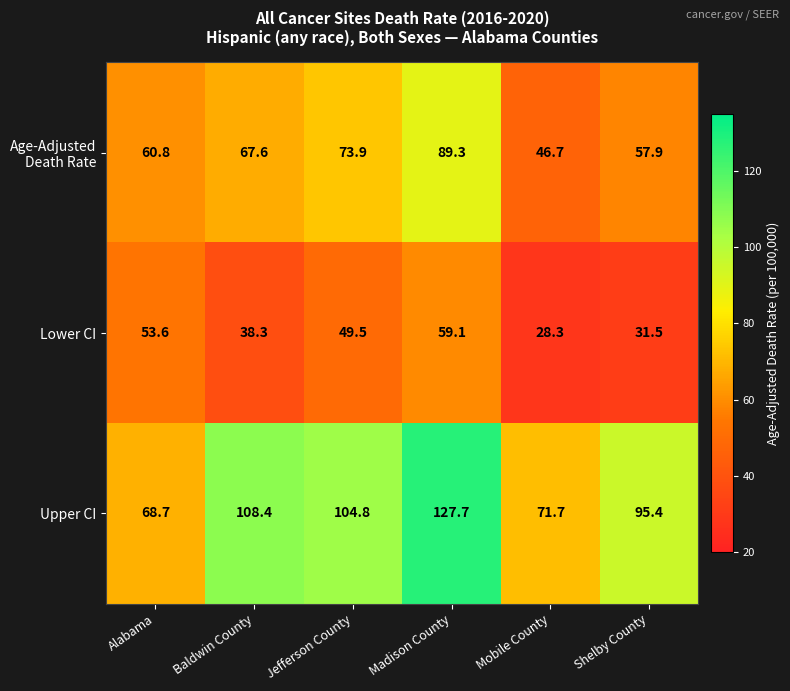

What is the sum of the Upper CI values at Mobile County and Shelby County?

167.1